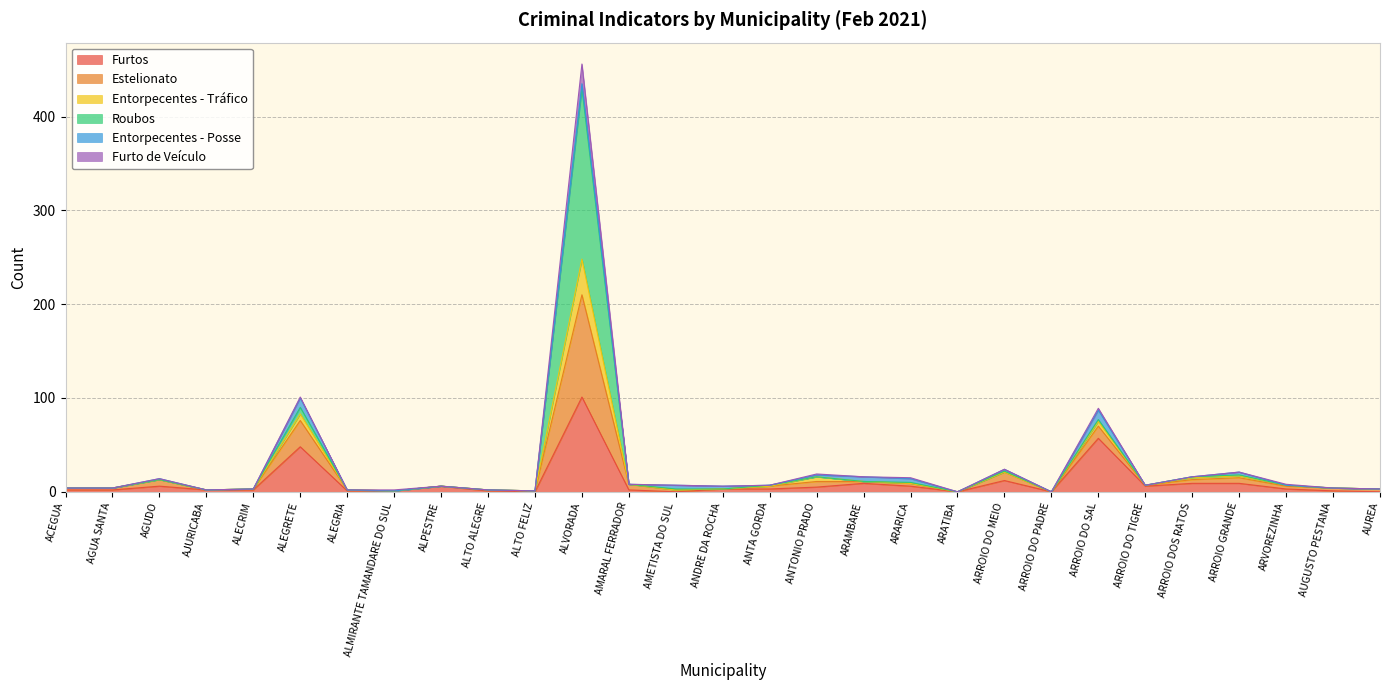

Which category has the highest value in the Furtos series?

ALVORADA